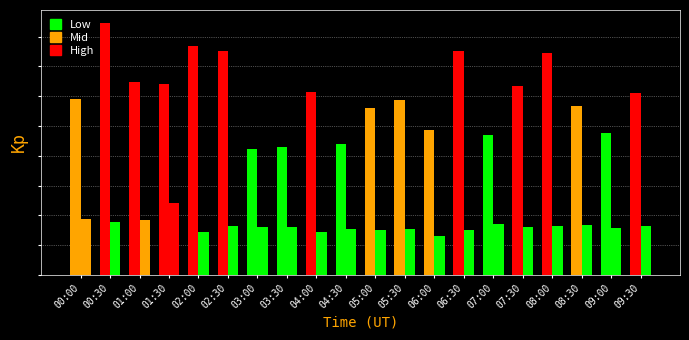

Count the number of categories in the chart.

20